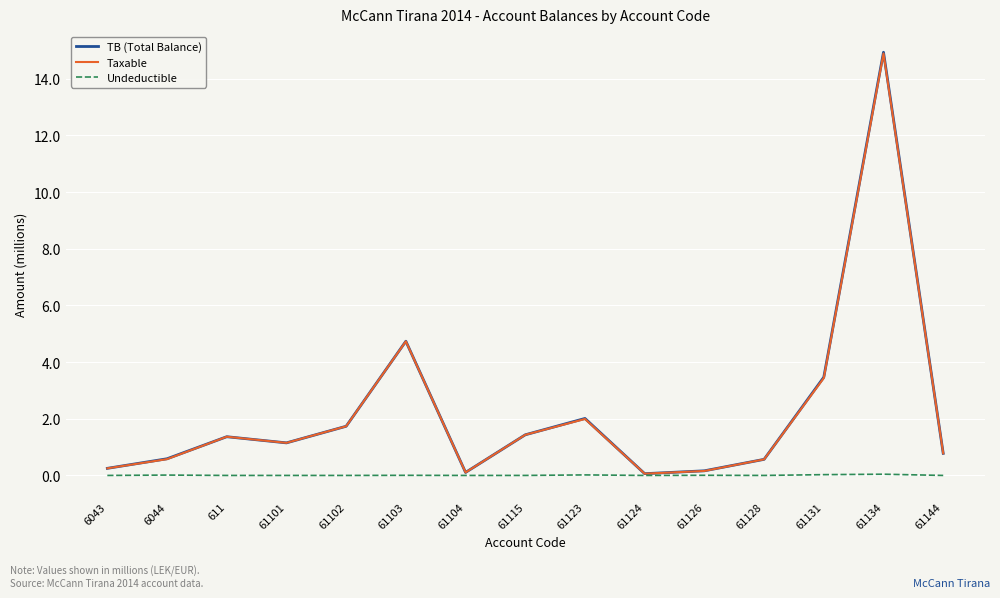

At which category is the sum across all series the highest?

61134